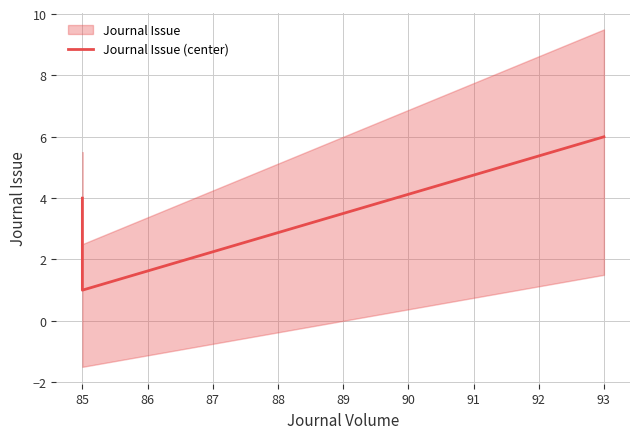

What is the average value?

4